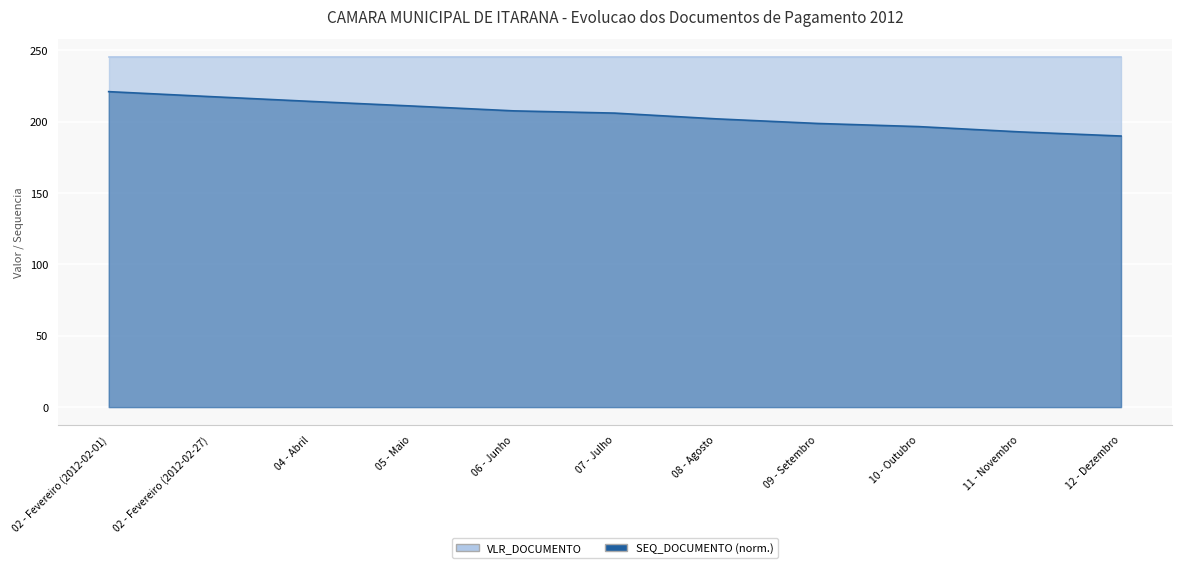

Which label corresponds to the largest value in the chart?

02 - Fevereiro (2012-02-01)